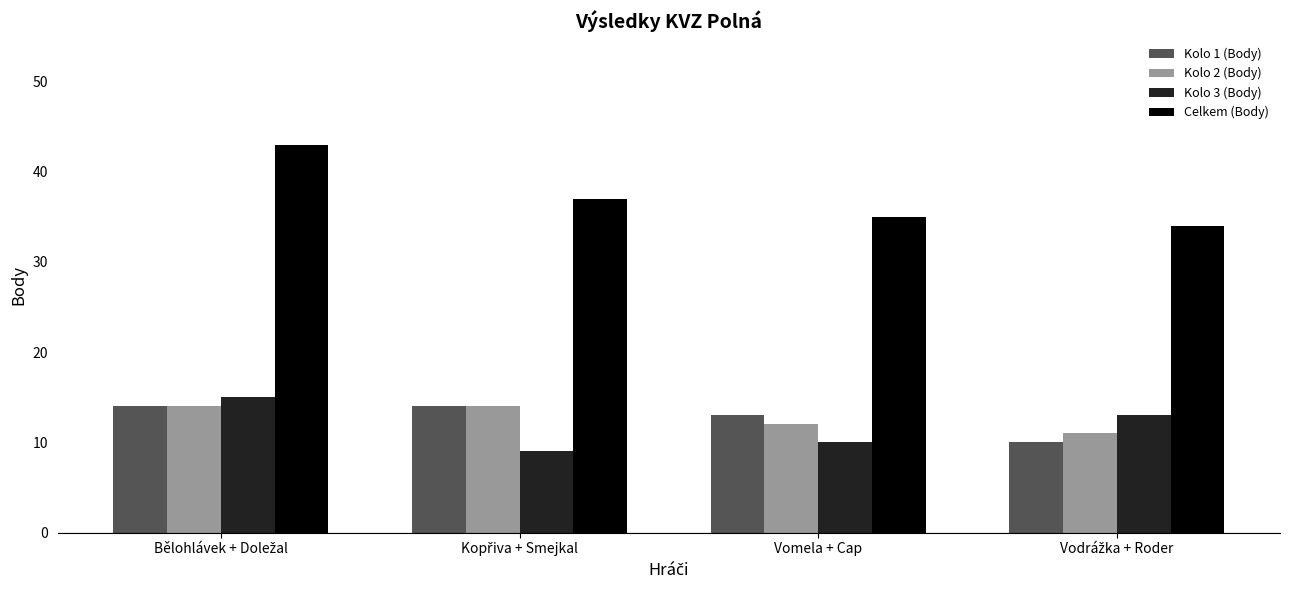

What position from the right is Vomela + Cap?

2